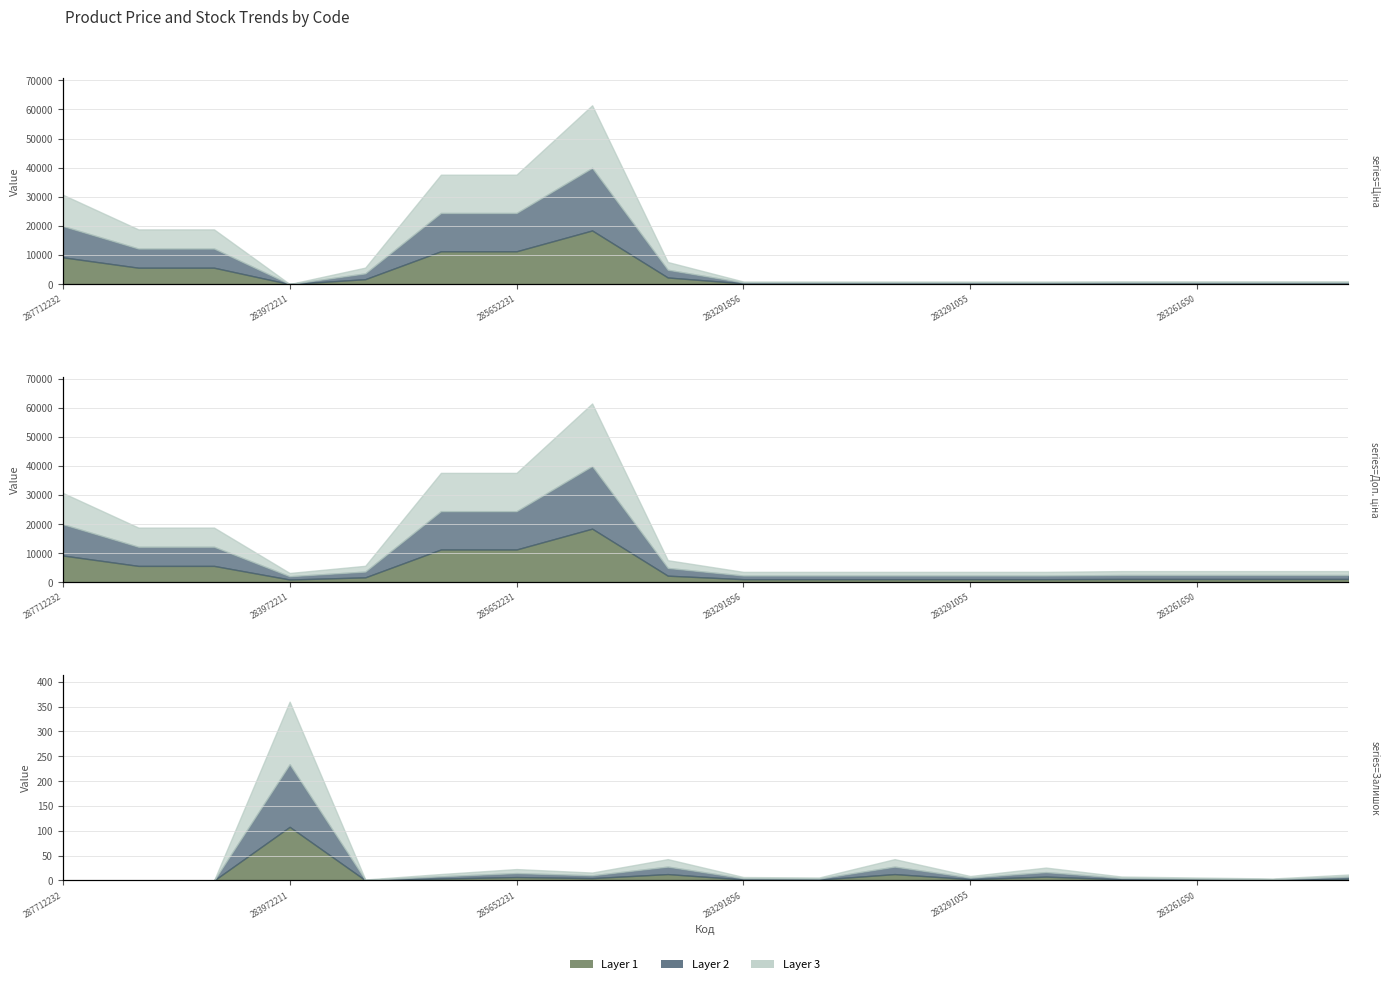

What is the difference between the maximum and second lowest values in the Залишок series?

360.0